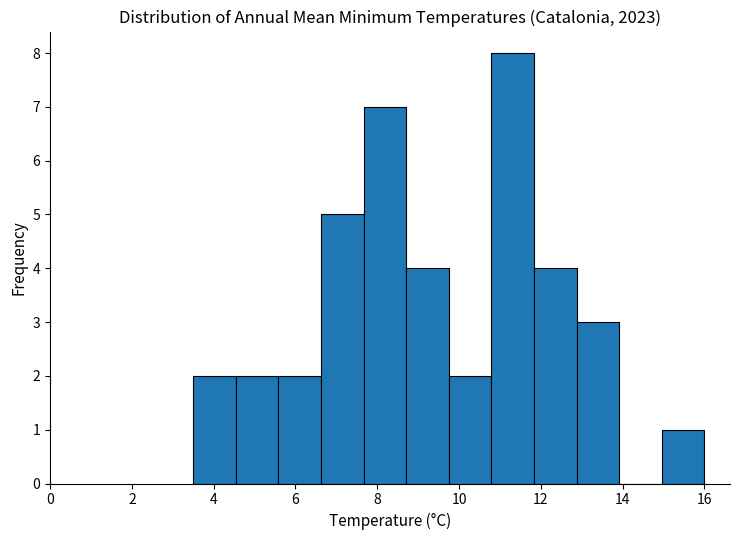

Reading left to right, list every bar in this chart as the range it spans on the x-axis followed by its height. Neither the bar edges nor the heights are printed on the chart, so give them approximately, as read against the axes.

3.6 to 4.6: 2
4.6 to 5.6: 2
5.6 to 6.6: 2
6.6 to 7.6: 5
7.6 to 8.8: 7
8.8 to 9.8: 4
9.8 to 10.8: 2
10.8 to 11.8: 8
11.8 to 12.8: 4
12.8 to 14.0: 3
14.0 to 15.0: 0
15.0 to 16.0: 1